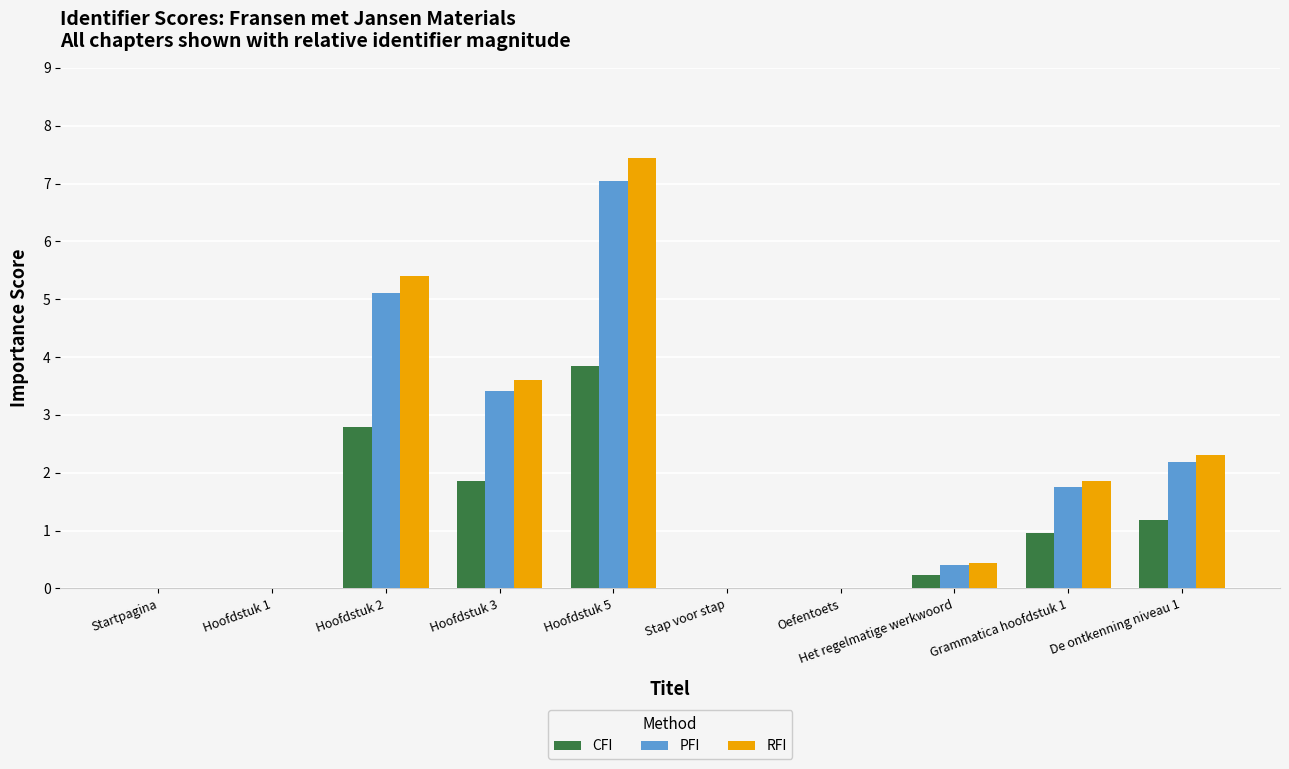

What is the average value of the PFI series?

2.0